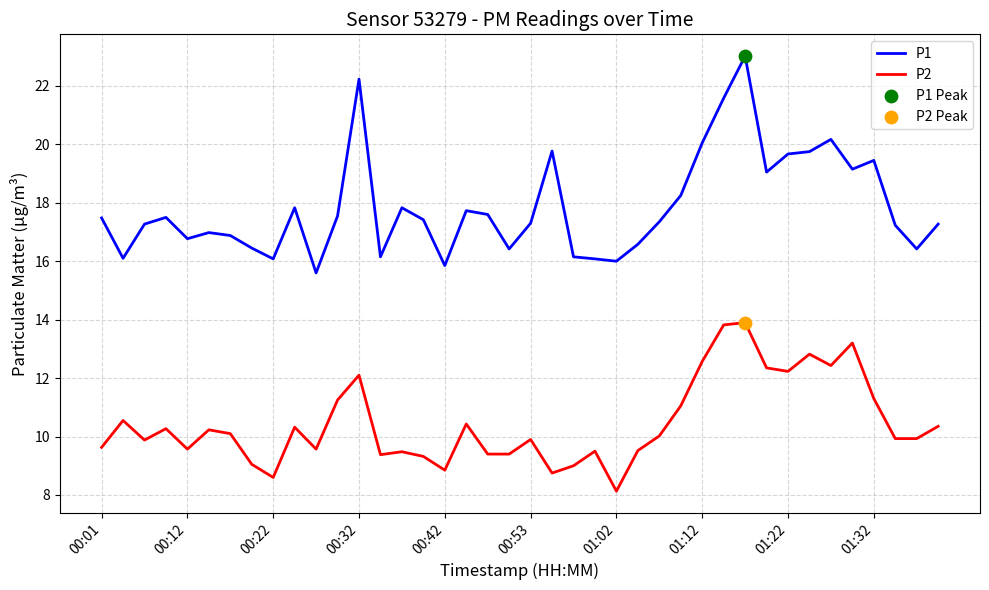

Which series has the largest total across all categories?

P1